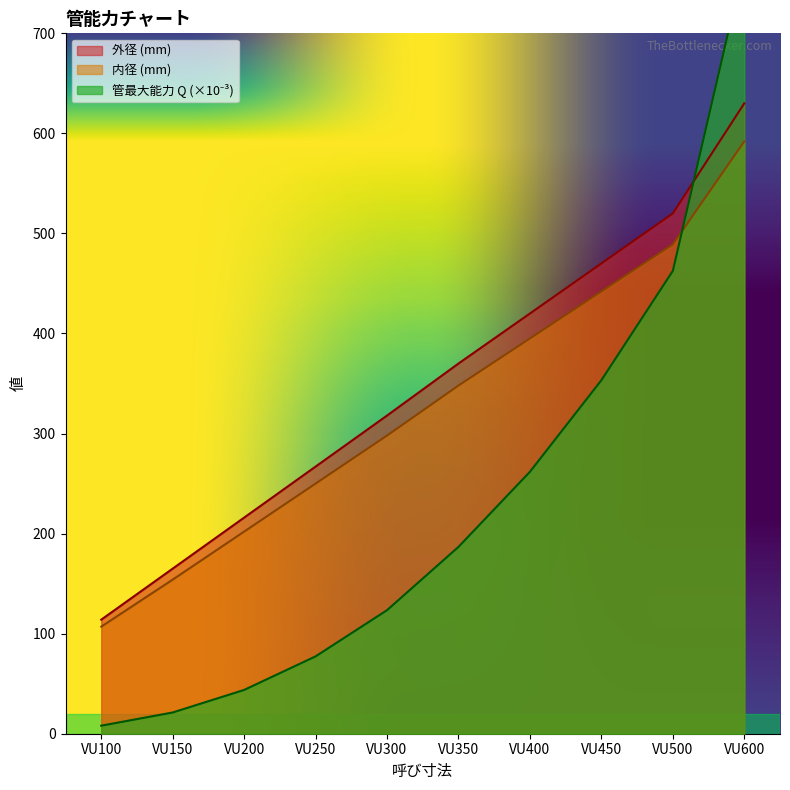

Which category has the highest value in the 外径 (mm) series?

VU600